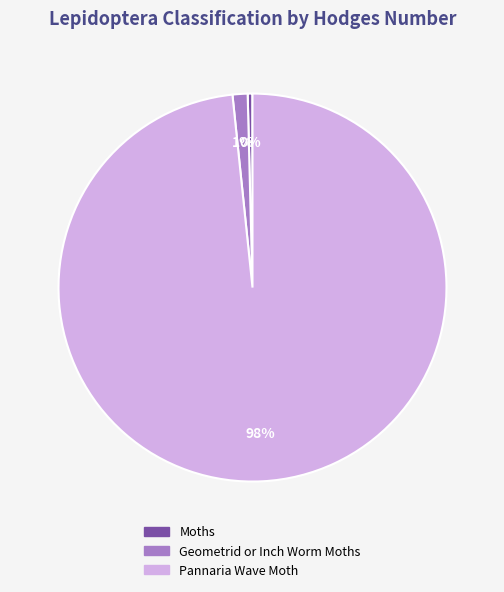

Which category has the biggest portion of the pie?

Pannaria Wave Moth